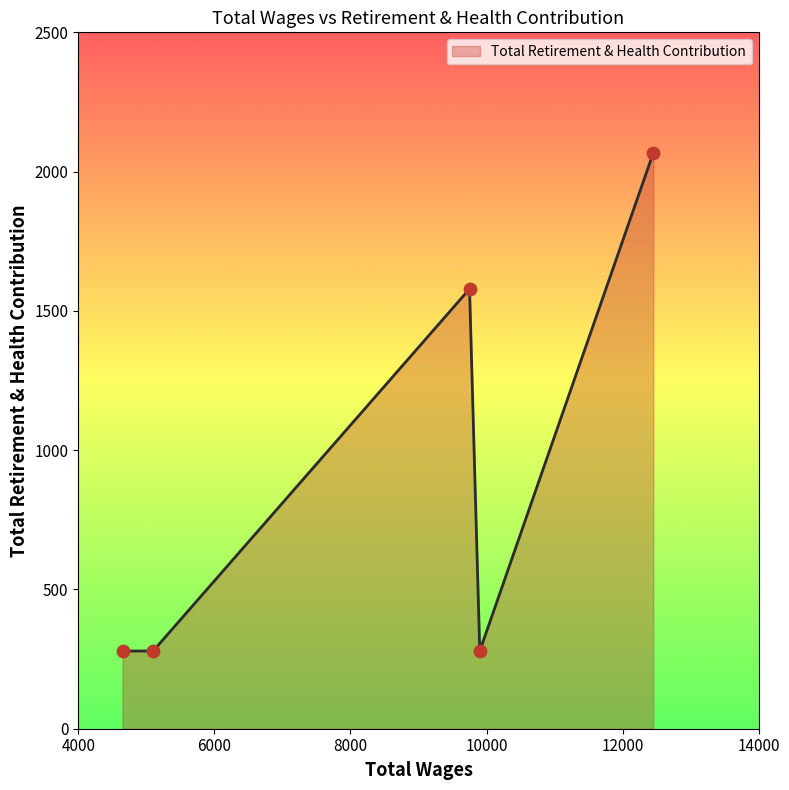

What is the average value?

897